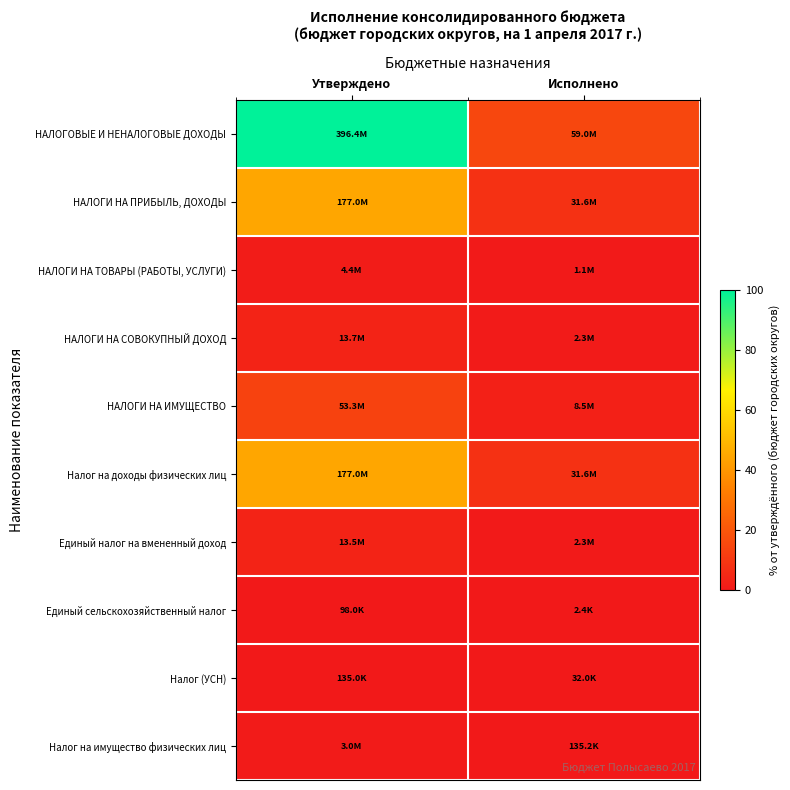

At which category is the sum across all series the highest?

Утверждено